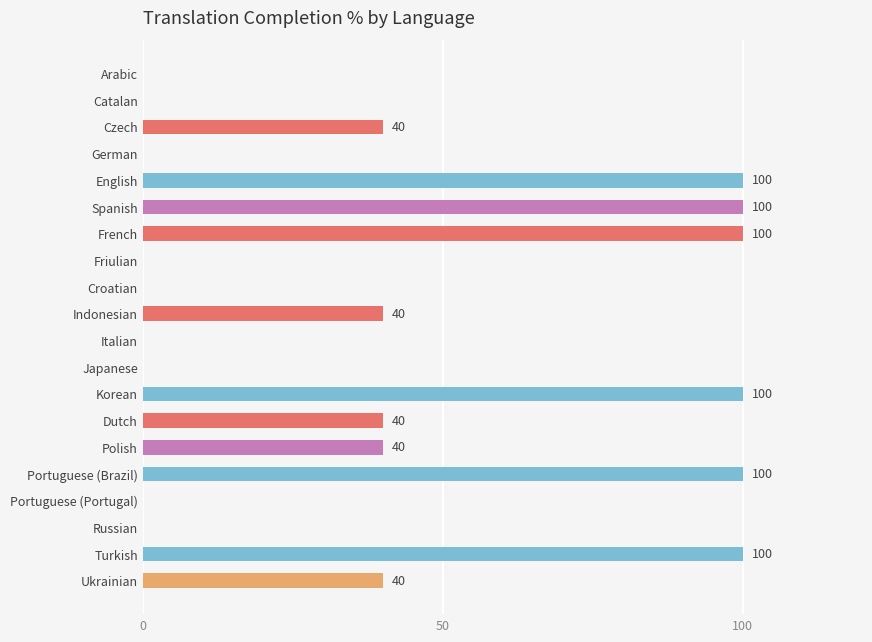

Approximately how many times larger is the value at Indonesian compared to Dutch?

1.0